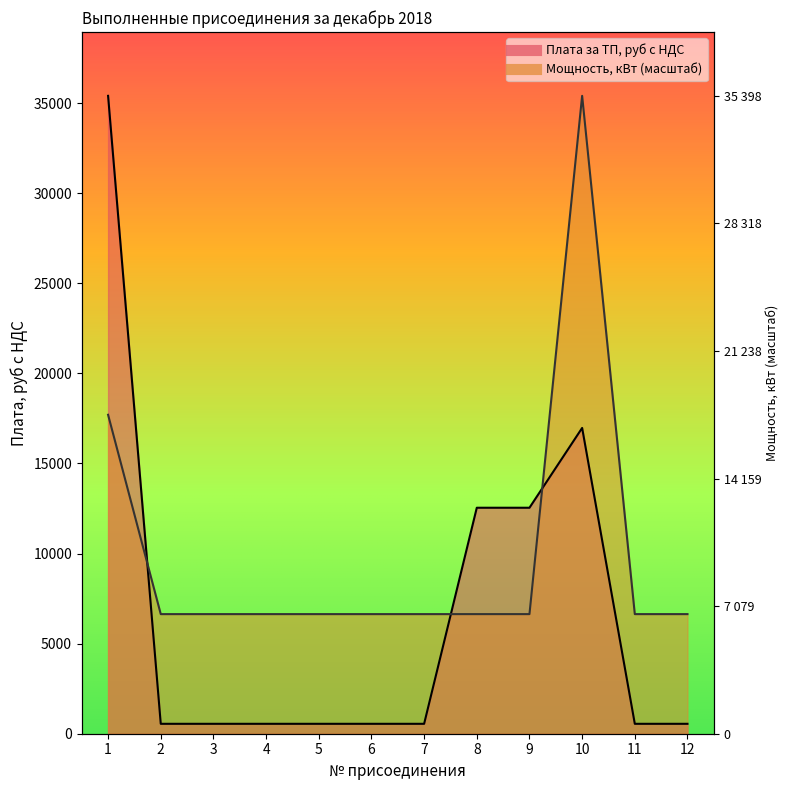

List the labels in order of Присоединенная мощность, кВт value, largest first.

10, 1, 2, 3, 4, 5, 6, 7, 8, 9, 11, 12